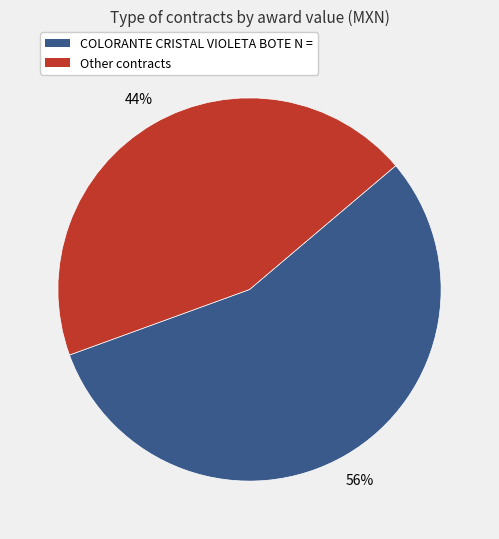

Is there a majority slice in this chart?

Yes